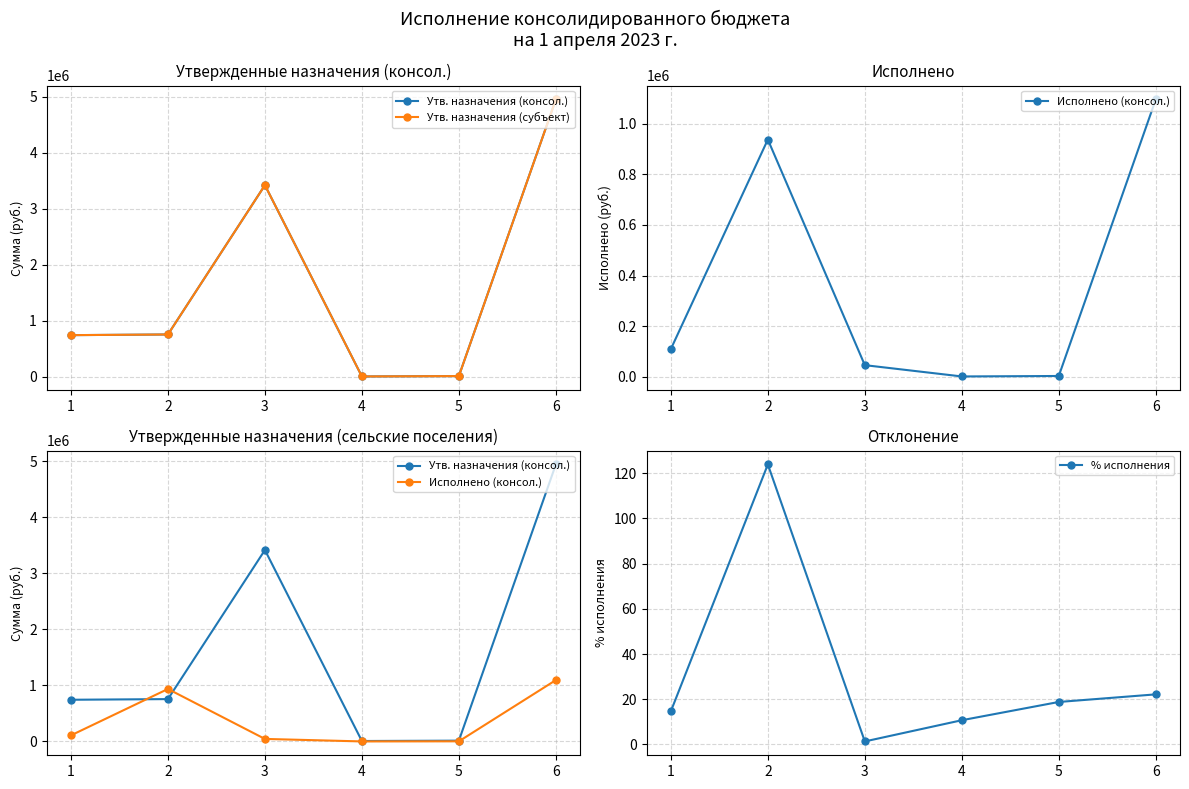

Reading right to left, what are all the values shown in this chart?

Утв. назначения (консол.): 4947600.0	14700.0	8400.0	3419000.0	756800.0	745000.0
Утв. назначения (субъект): 4947600.0	14700.0	8400.0	3419000.0	756800.0	745000.0
Исполнено (консол.): 1096172.8	2762.5	900.0	45561.2	937643.6	109305.5
% исполнения: 22.2	18.8	10.7	1.3	123.9	14.7